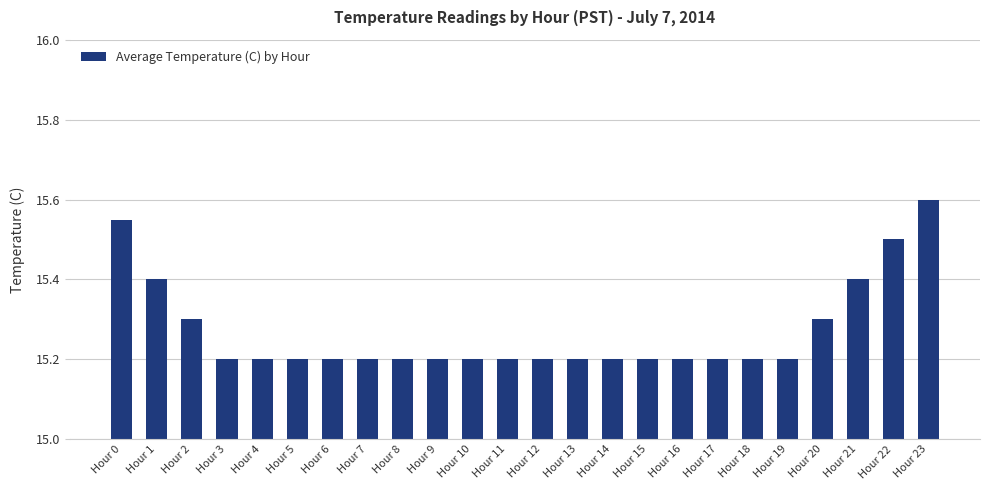

What is the minimum value shown in the chart?

15.2